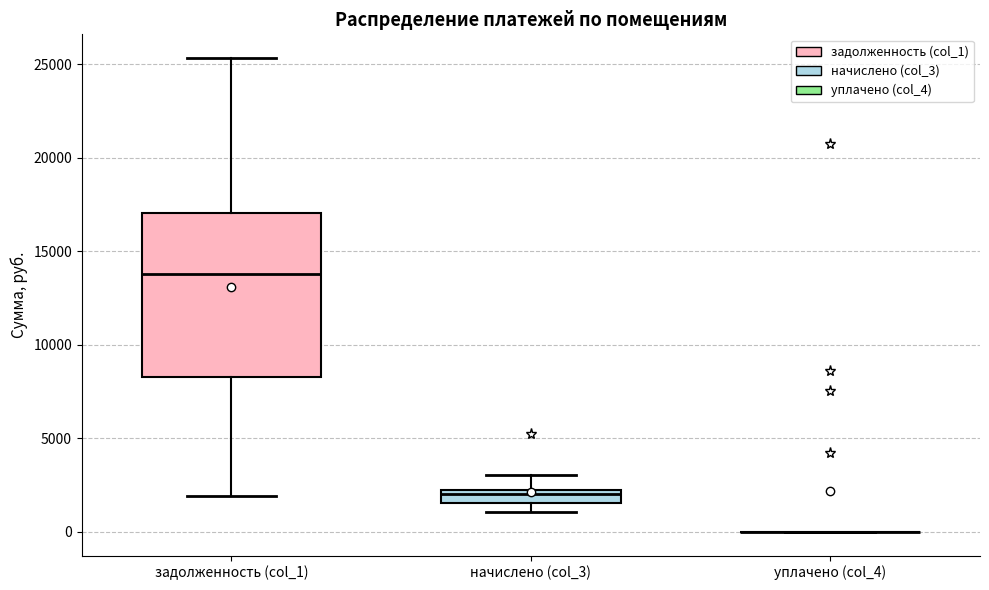

Where is the upper edge of the box for задолженность (col_1) on the y-axis? The values are not printed on the chart, so give them approximately, as read against the axis.

17000